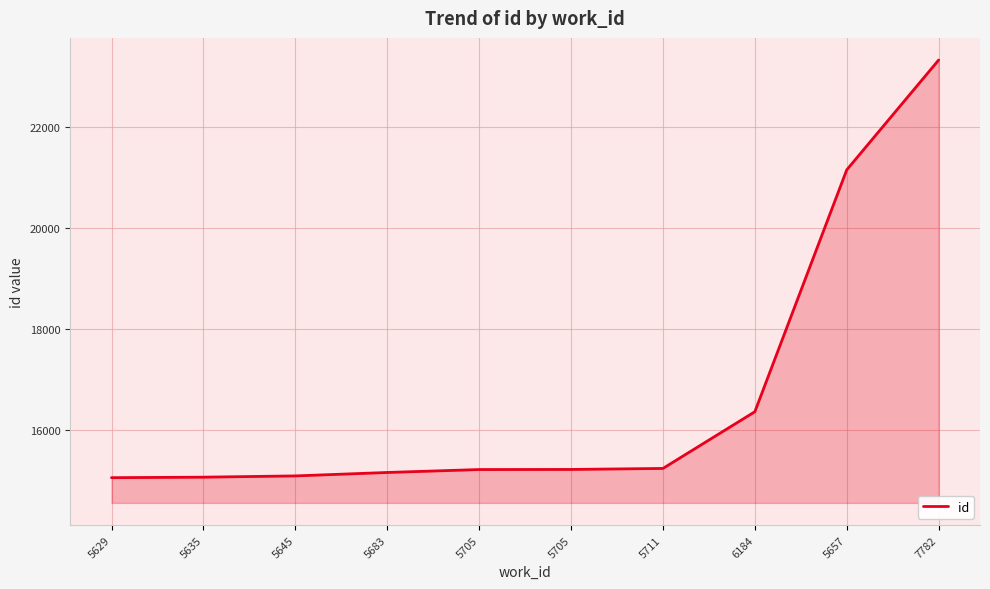

Approximately how many times larger is the value at 5711 compared to 5705?

1.0